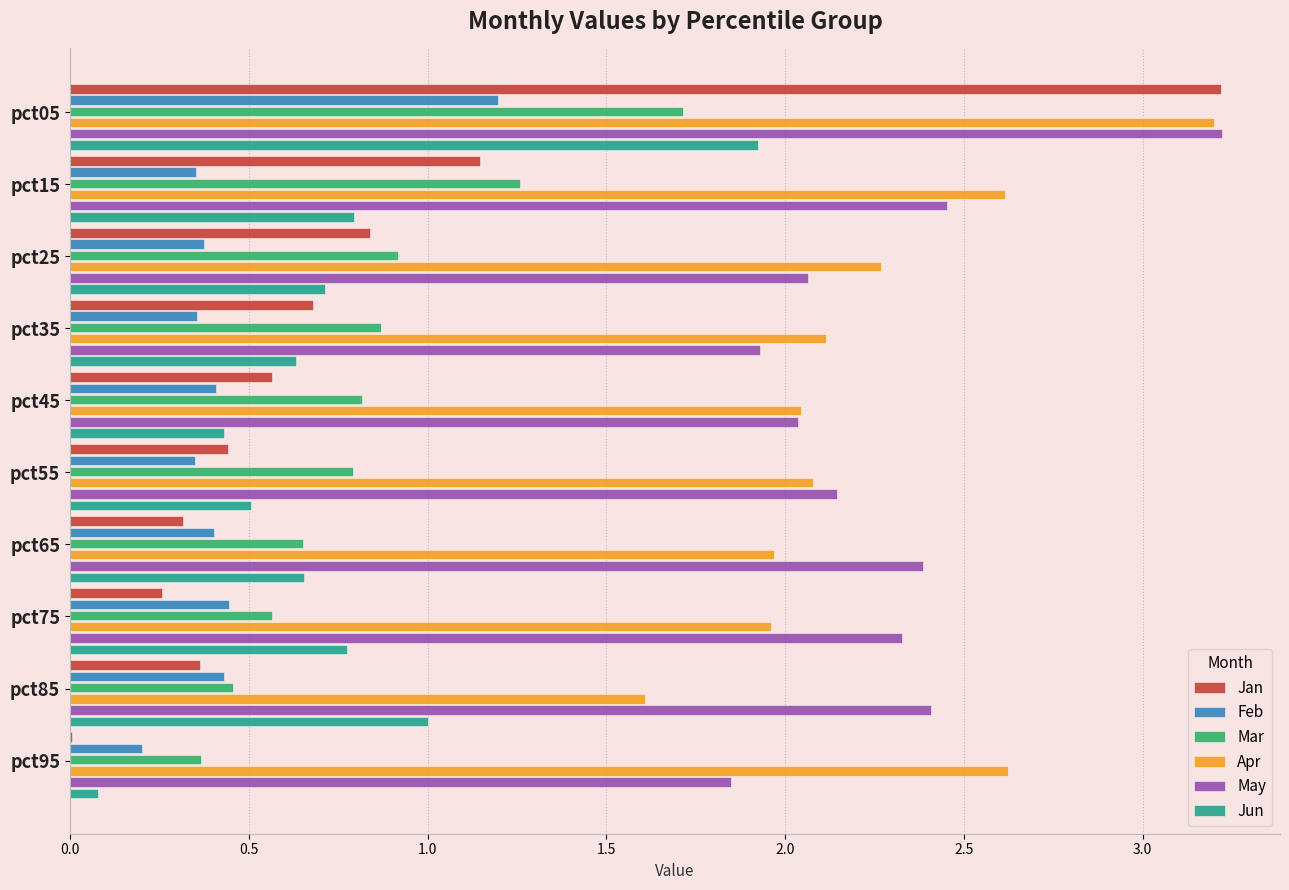

What is the highest value of the Apr series?

3.2